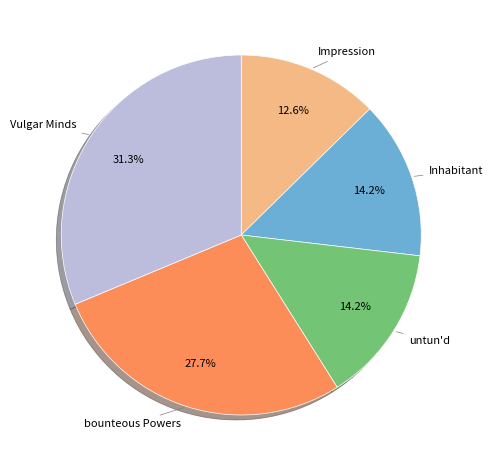

True or false: Impression accounts for 3% of the total.

False